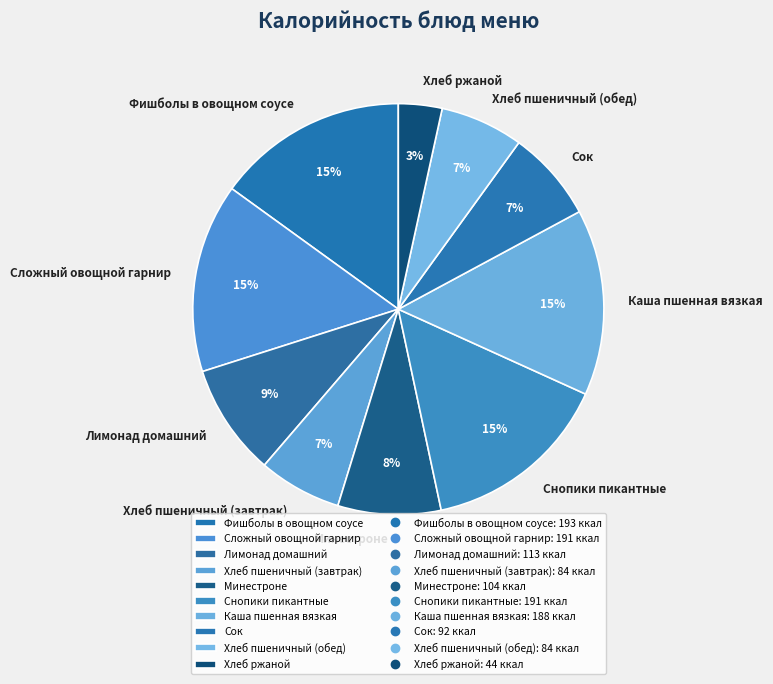

What is the ratio of the value at Лимонад домашний to the value at Каша пшенная вязкая?

0.6